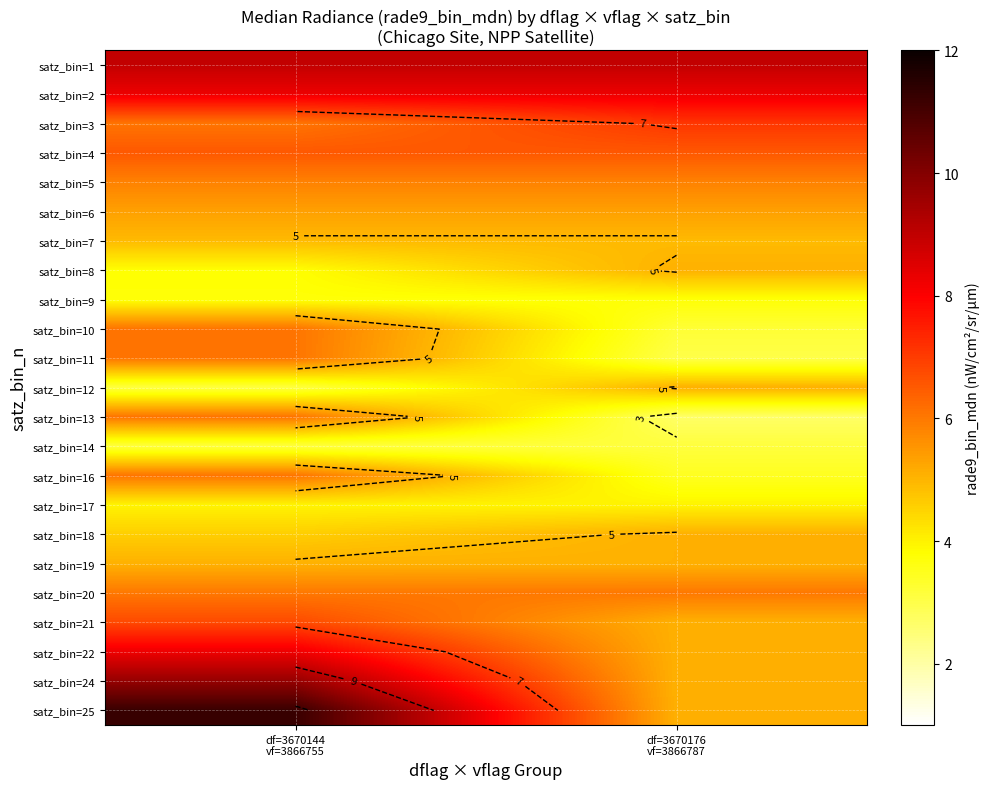

How many distinct data groups are displayed?

23